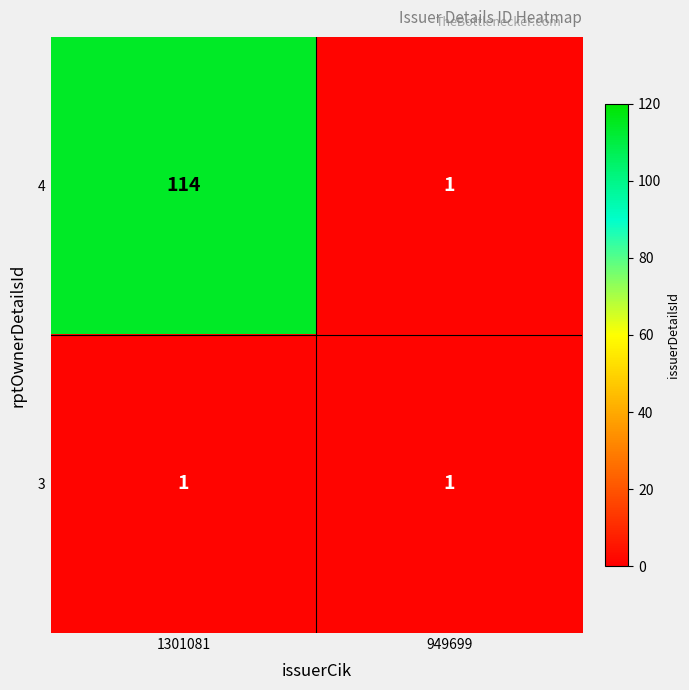

Which label corresponds to the largest value in the chart?

1301081